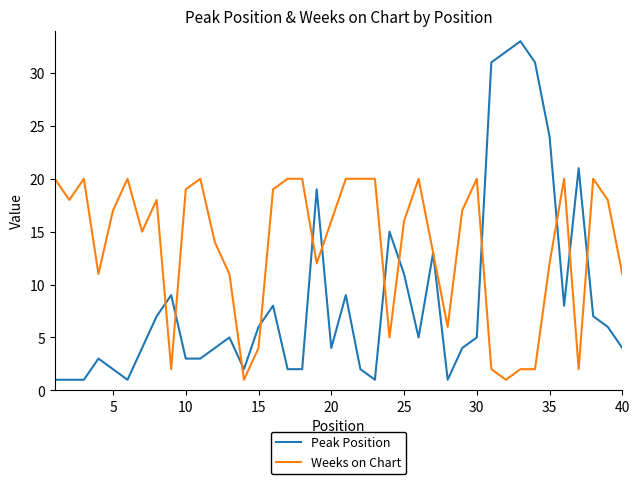

List the series in order of their overall mean, highest first.

Weeks on Chart, Peak Position